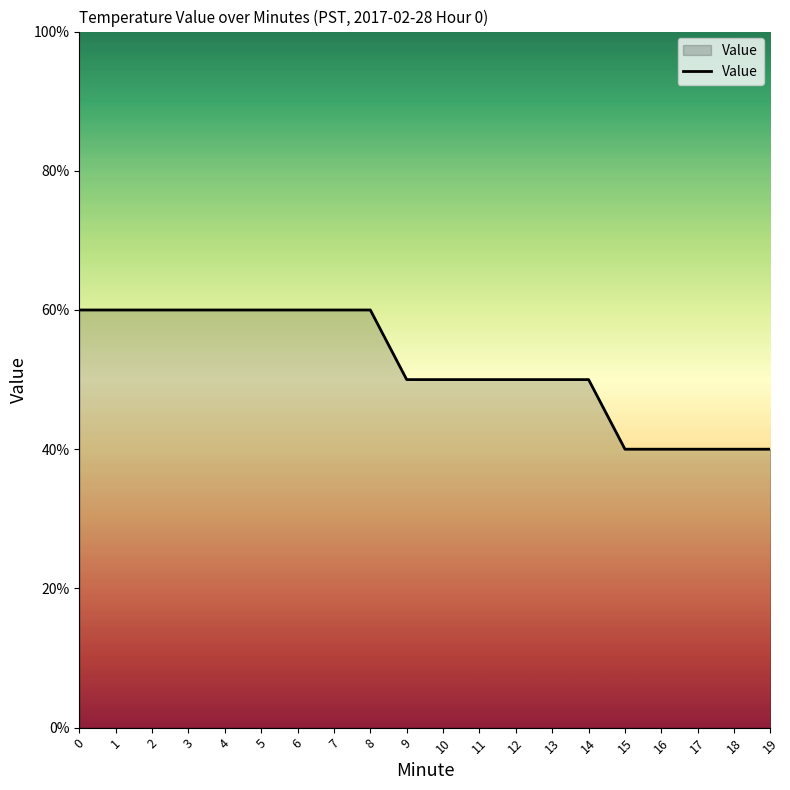

Count the values in the range 0 to 1.

20